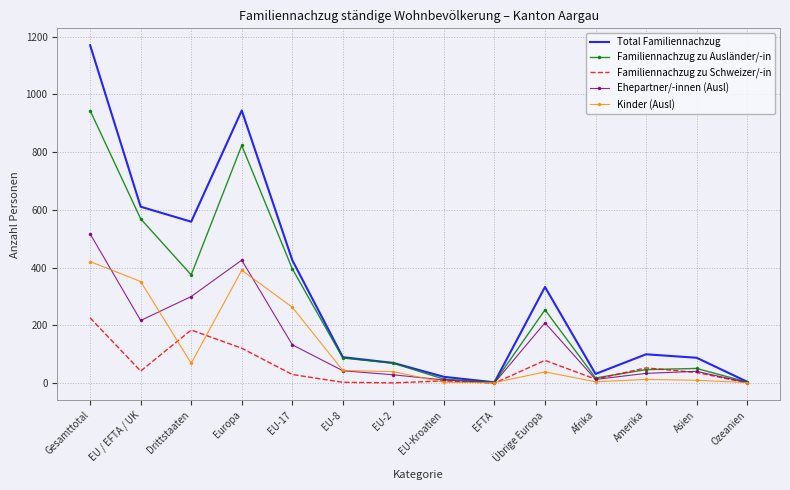

Rank the series by their maximum value, from lowest to highest.

Familiennachzug zu Schweizer/-in, Kinder (Ausl), Ehepartner/-innen (Ausl), Familiennachzug zu Ausländer/-in, Total Familiennachzug